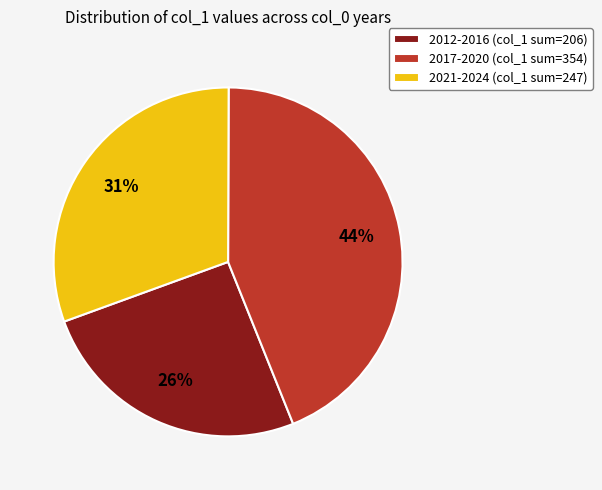

Is it true that 2021-2024 (col_1 sum=247) is 44% of the pie?

False